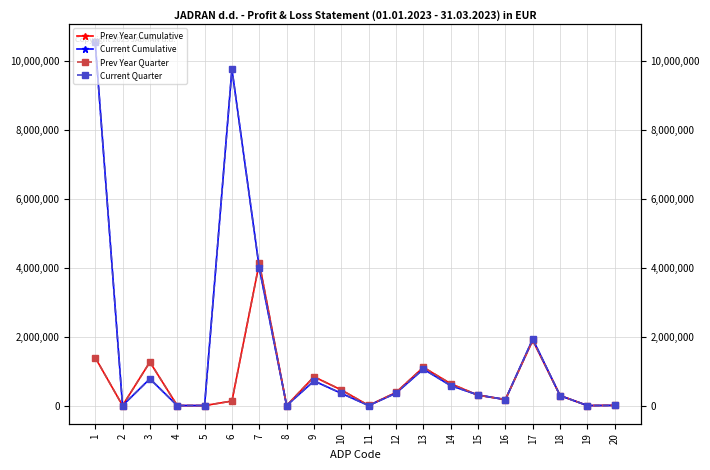

At which label does Current Quarter first exceed 354415?

1